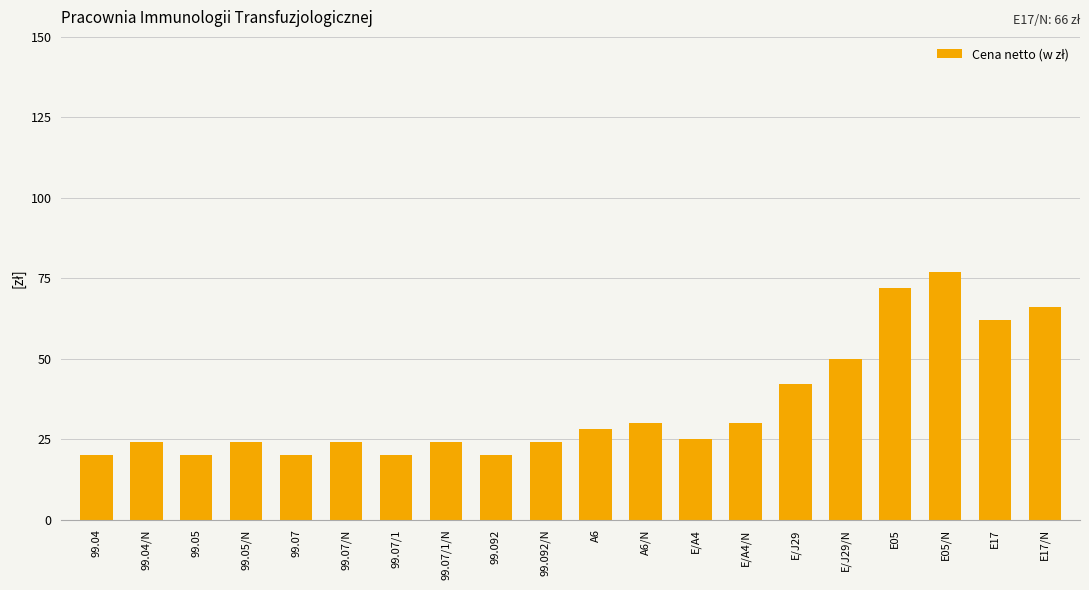

At which category does the chart reach its peak across all series?

E05/N